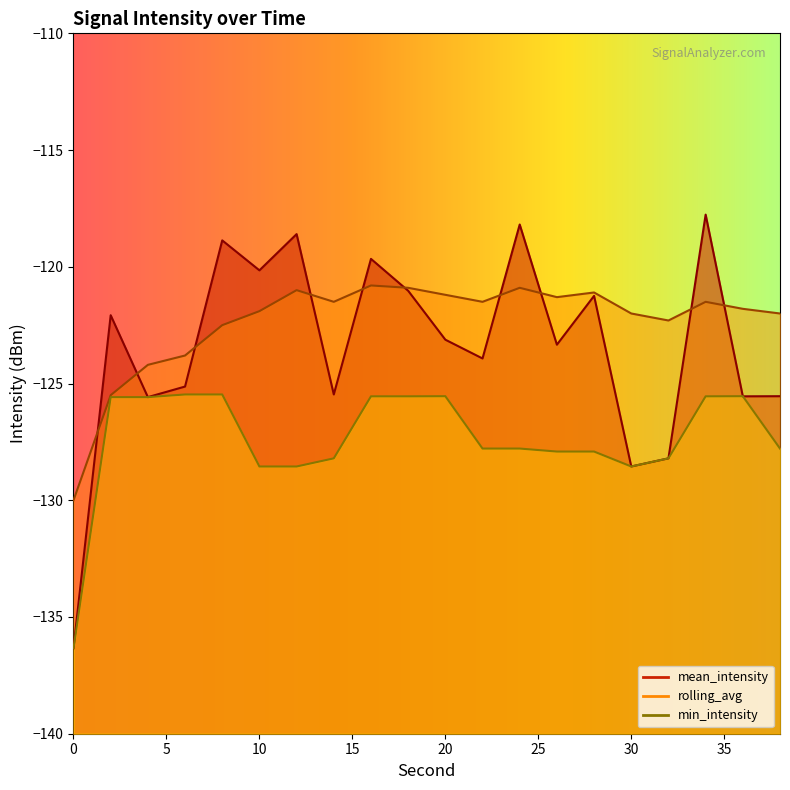

Which series changed the most between 8 and 20?

mean_intensity